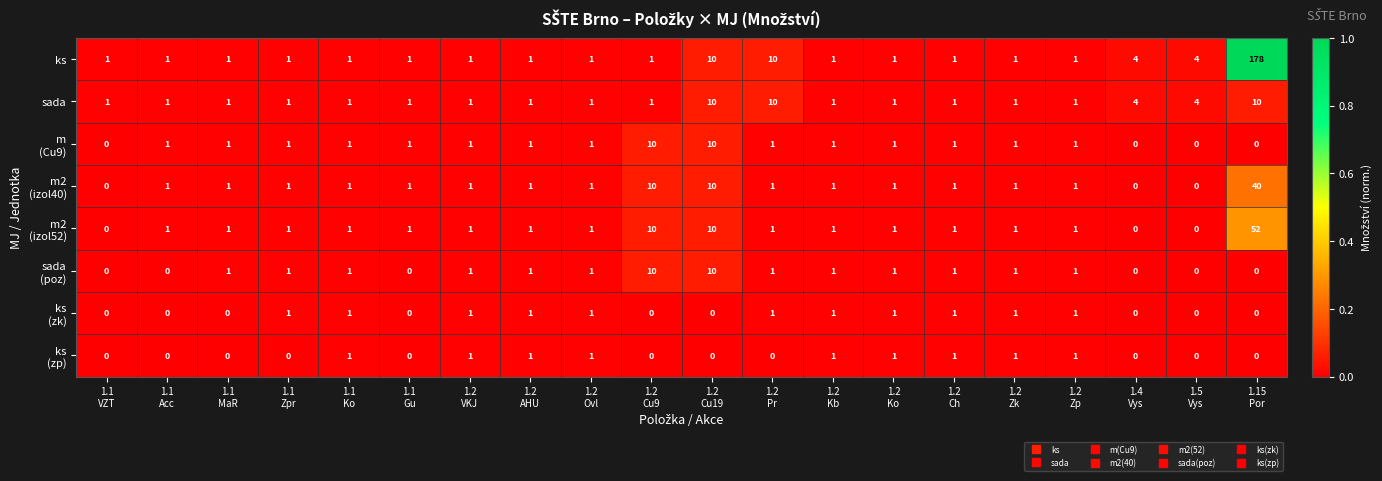

How many sada values are between 1 and 4?

17